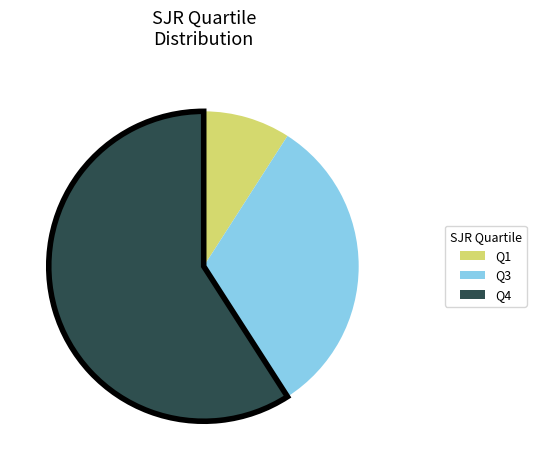

Between Q3 and Q1, which is larger?

Q3